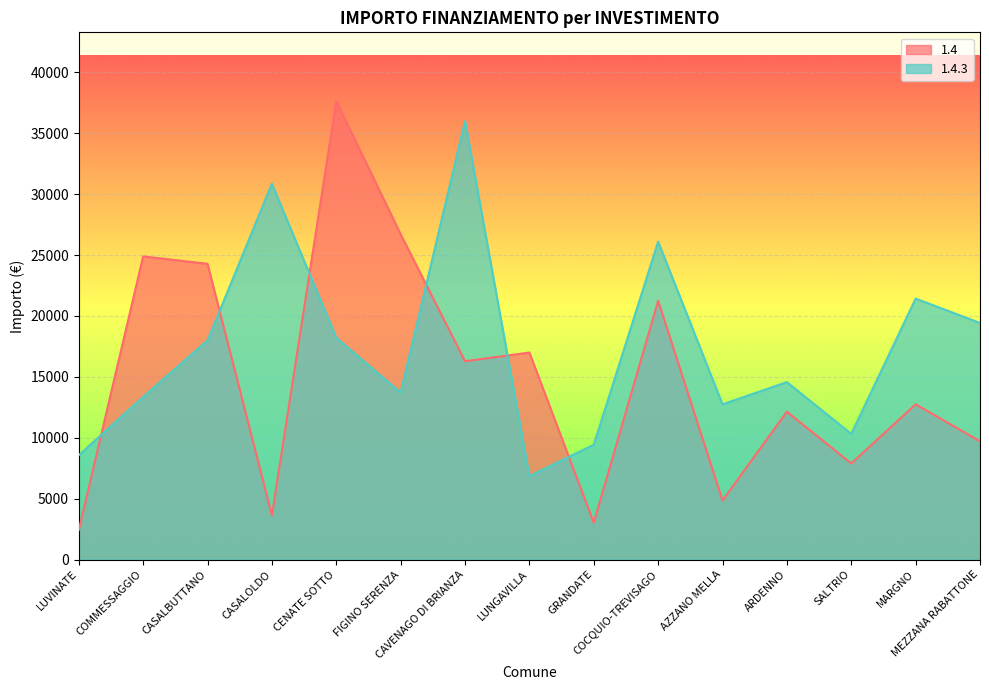

At which label does 1.4 reach its peak?

CENATE SOTTO